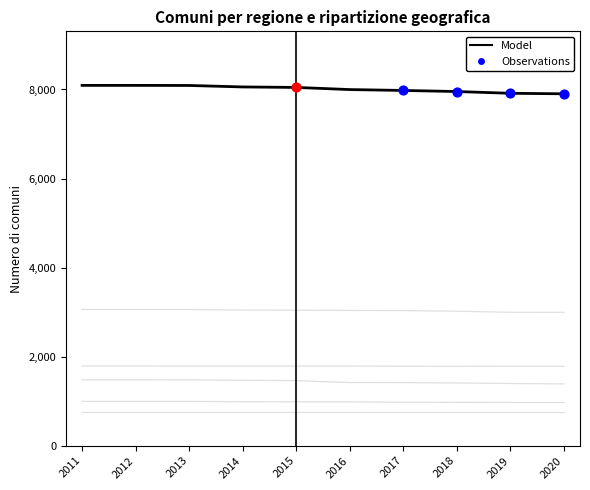

Is this an area chart (filled region under the line)?

No